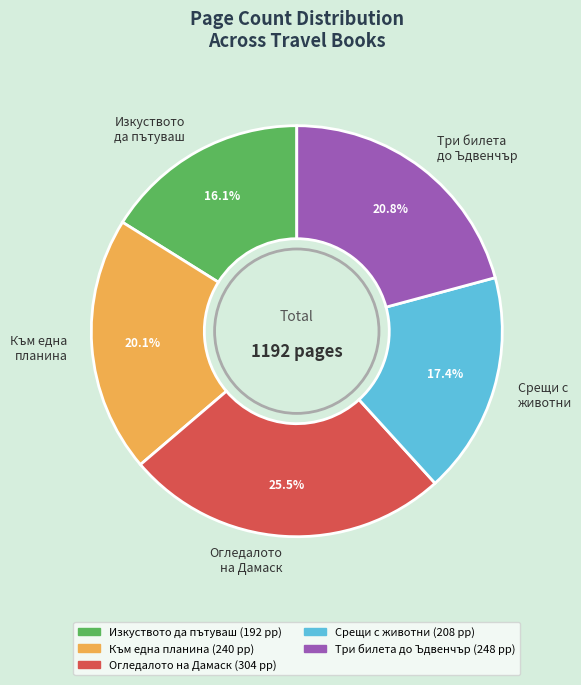

True or false: Три билета до Ъдвенчър accounts for 15% of the total.

False